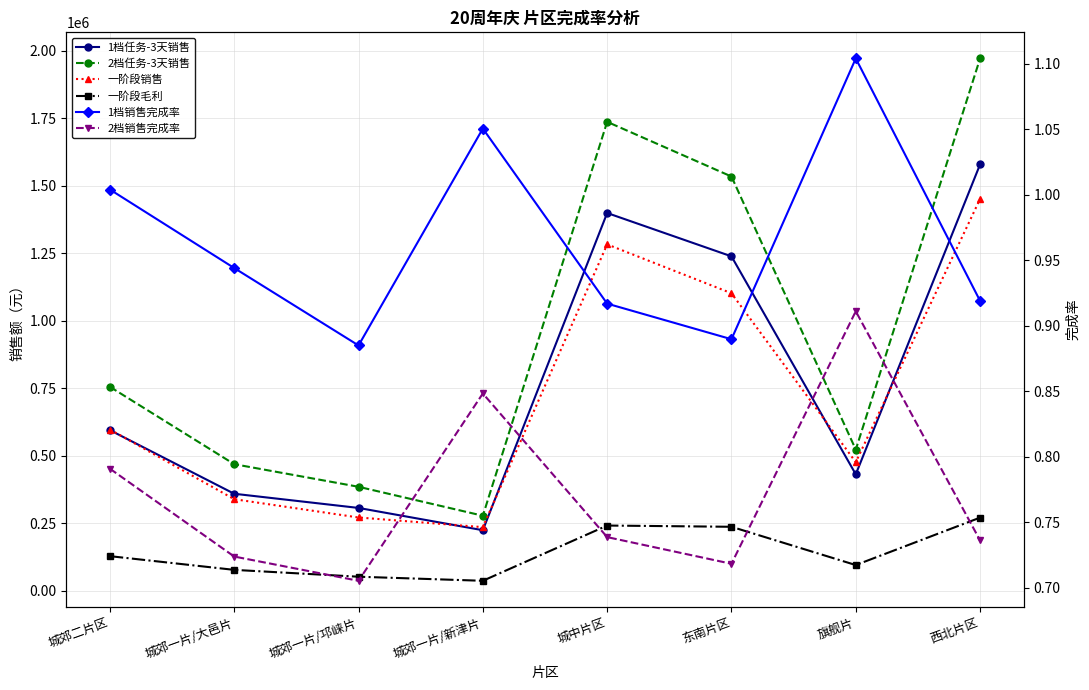

Where is the first local minimum for 1档销售完成率?

城郊一片/邛崃片